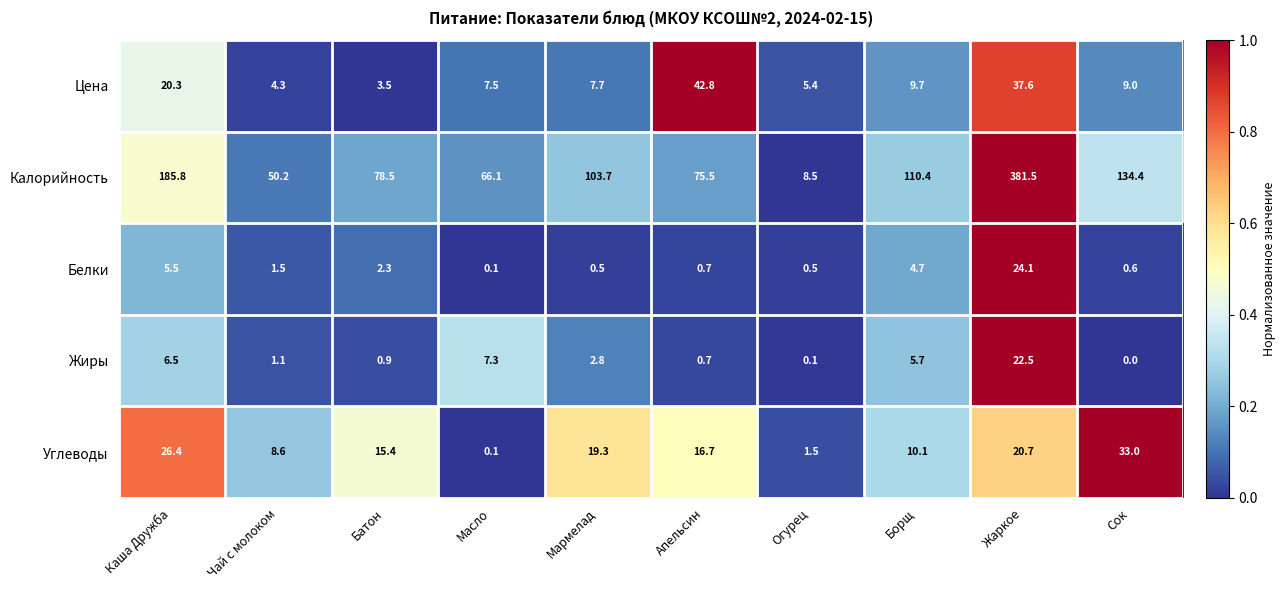

The value of Цена at Жаркое is 37.6. True or false?

True